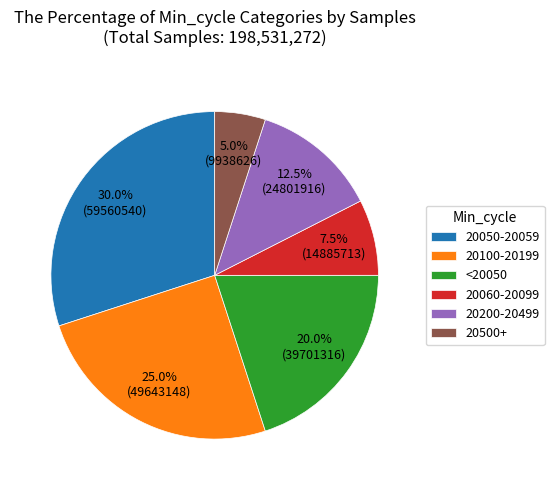

To the nearest percent, what is the average slice percentage?

17%